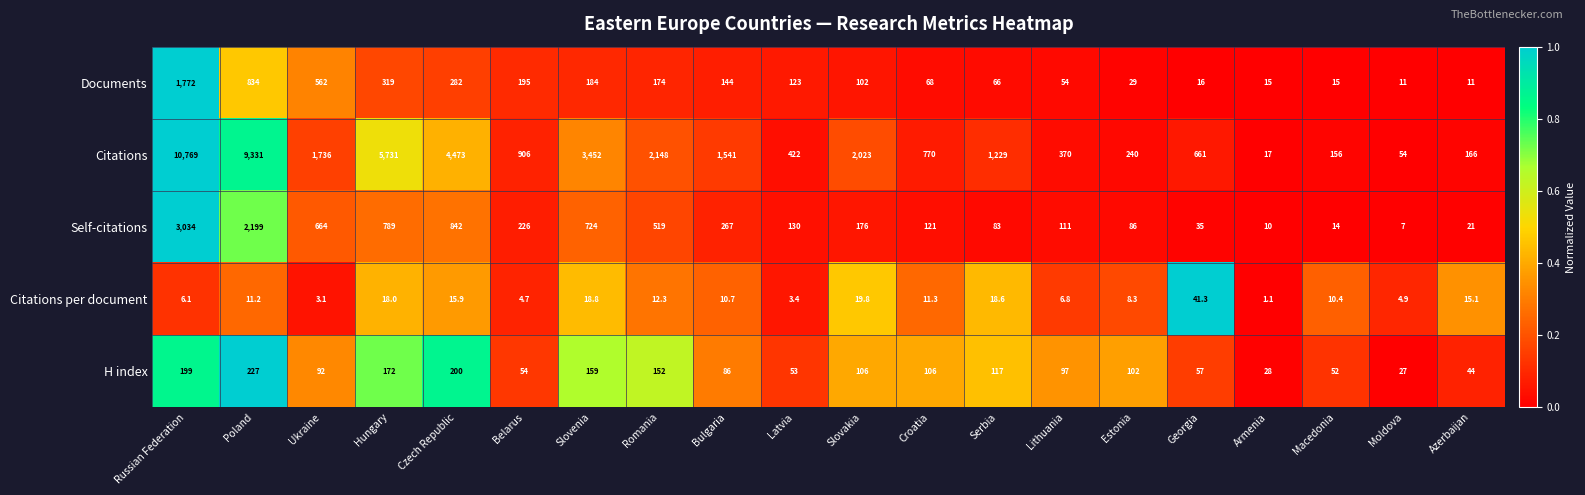

What is the sum of the Citations per document values at Romania and Belarus?

17.0